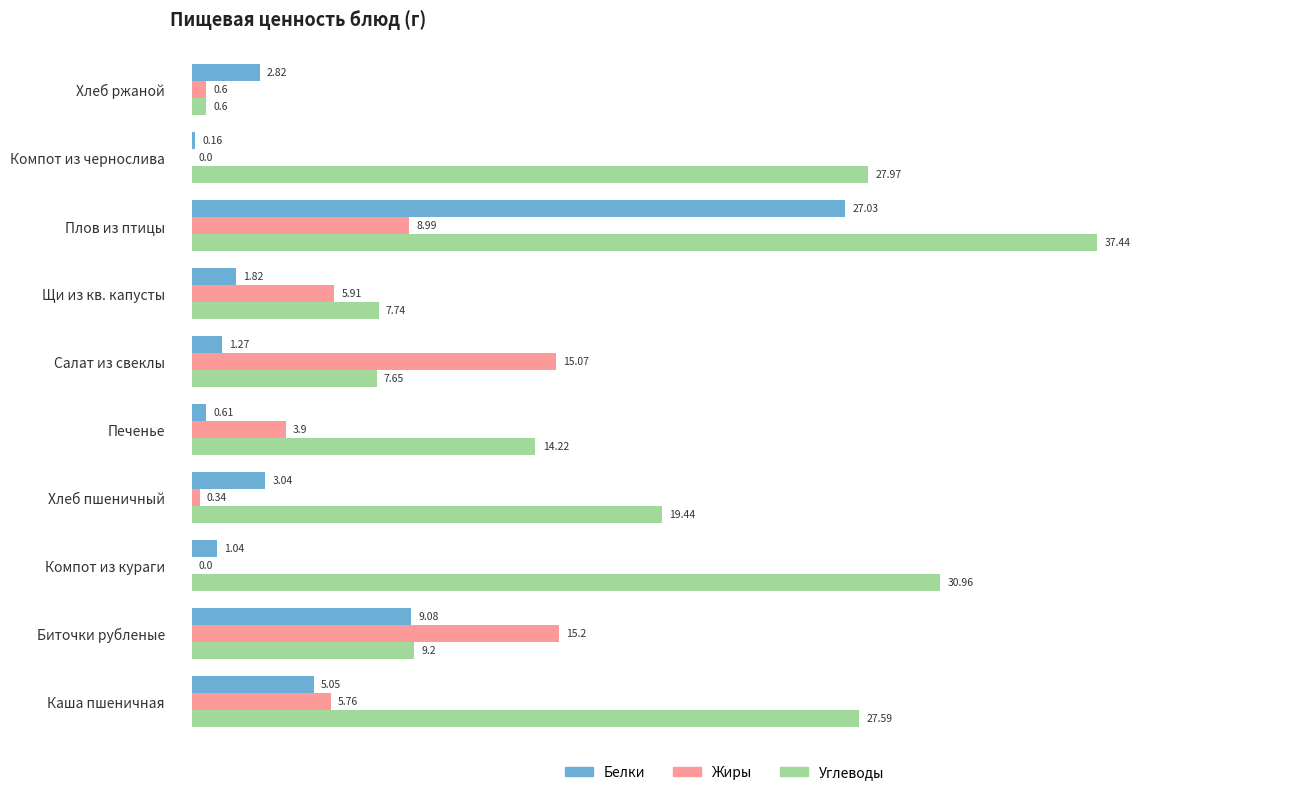

Between Каша пшеничная and Компот из кураги, which series saw the biggest shift?

Жиры